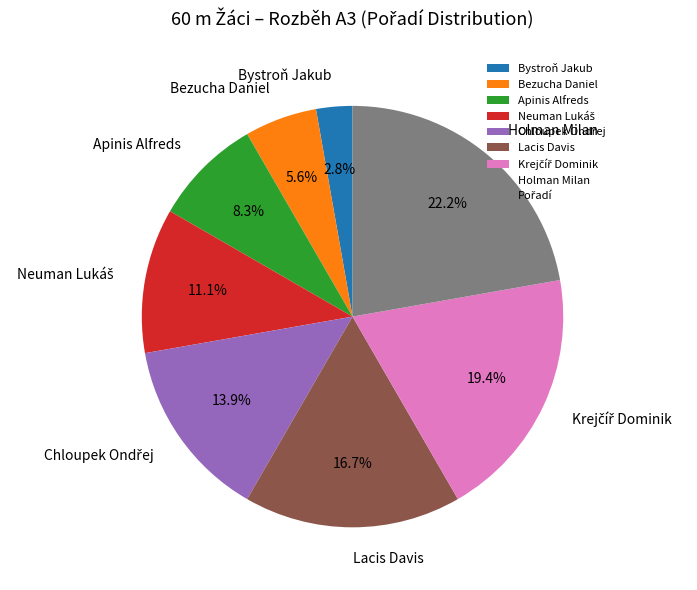

The Lacis Davis slice represents 2% of the pie. True or false?

False